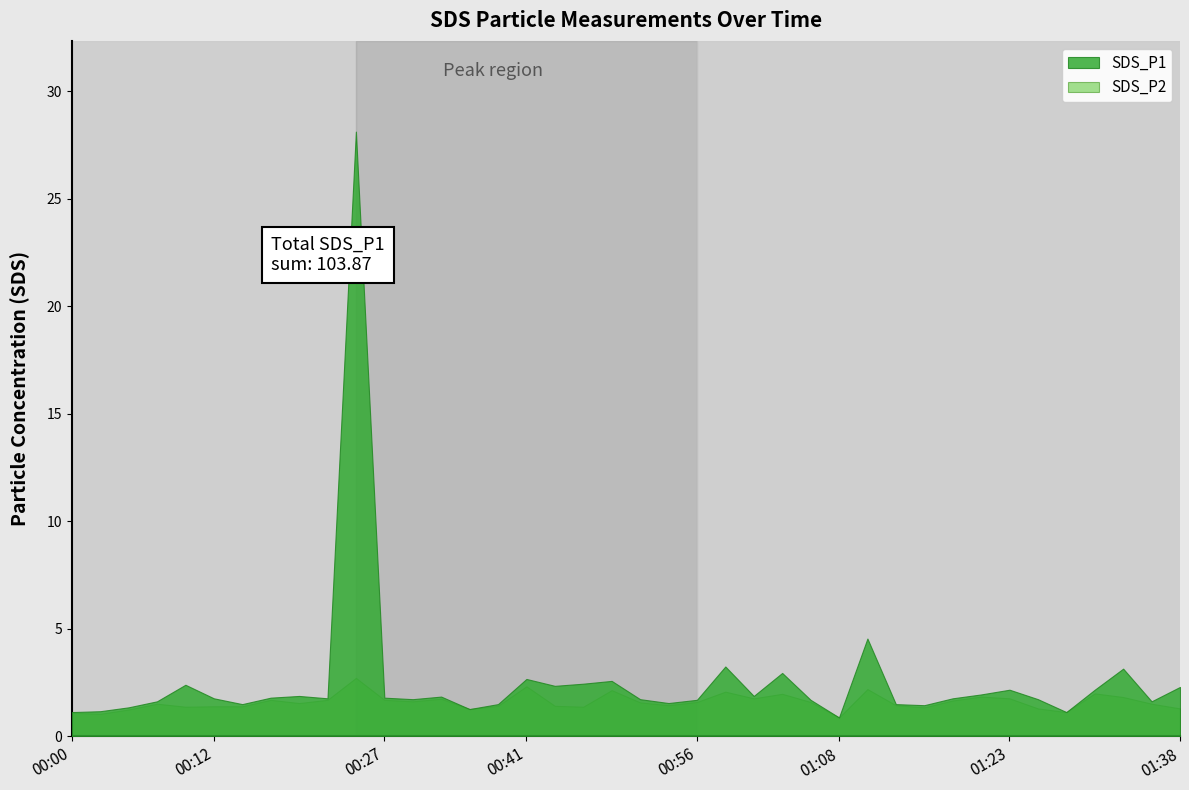

What is the value of the SDS_P1 point at the 7th from the left?

1.5